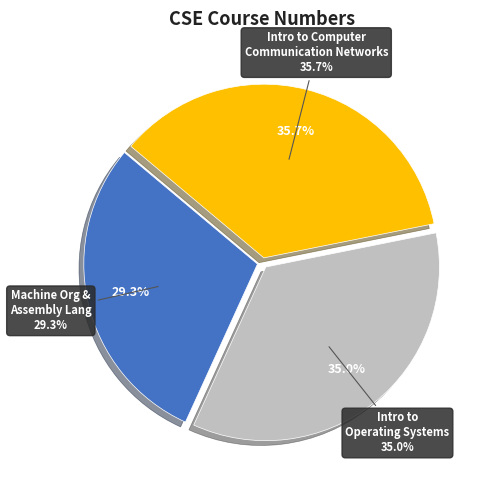

To the nearest percent, what portion does Introduction to Computer Communication Networks represent?

36%